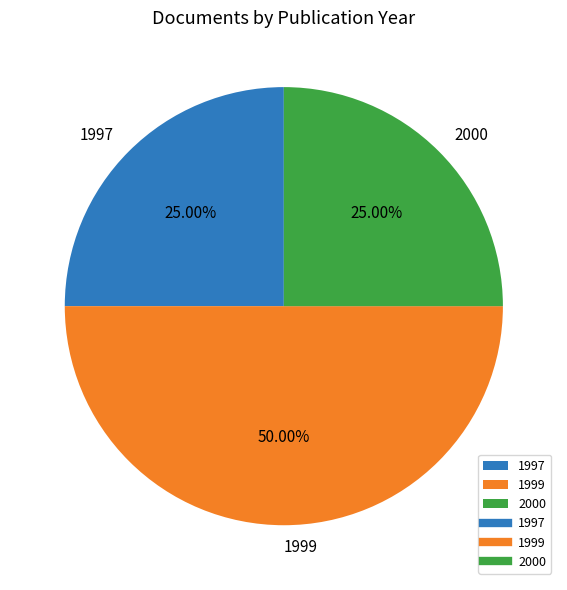

Which has a higher value, 2000 or 1999?

1999